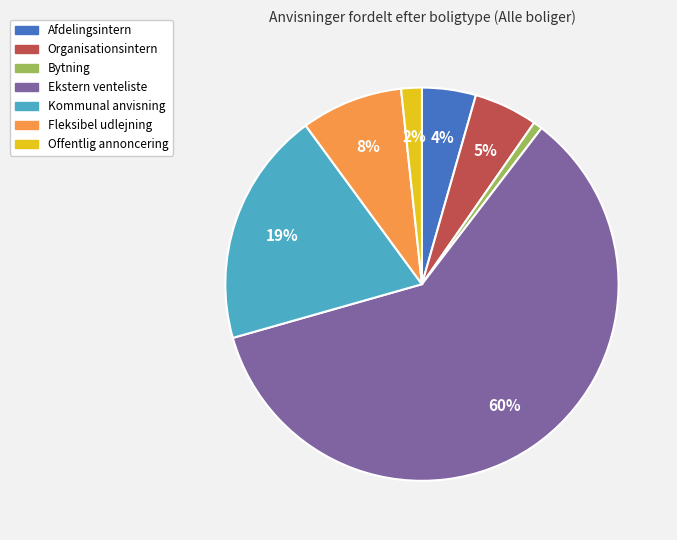

How many slices are in this pie chart?

7